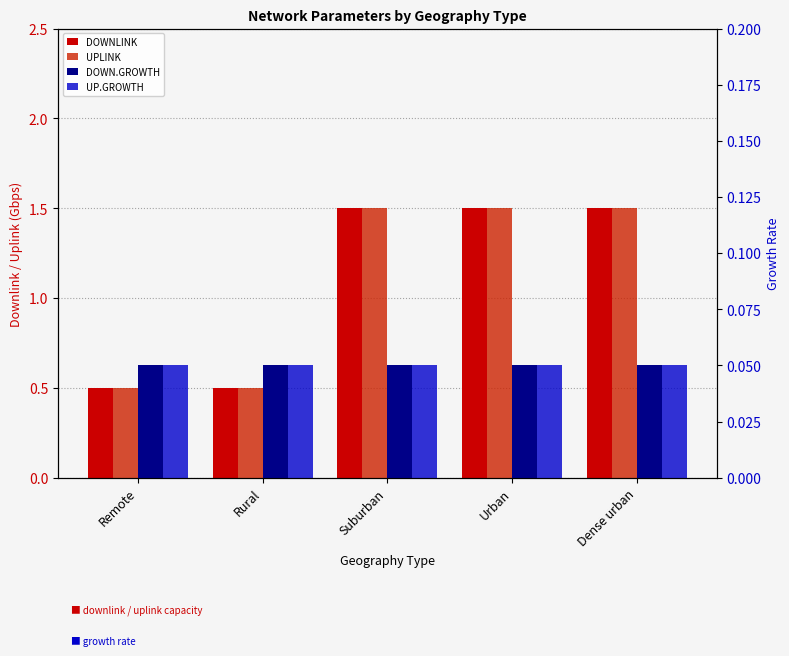

What is the label of the 1st bar from the right?

Dense urban